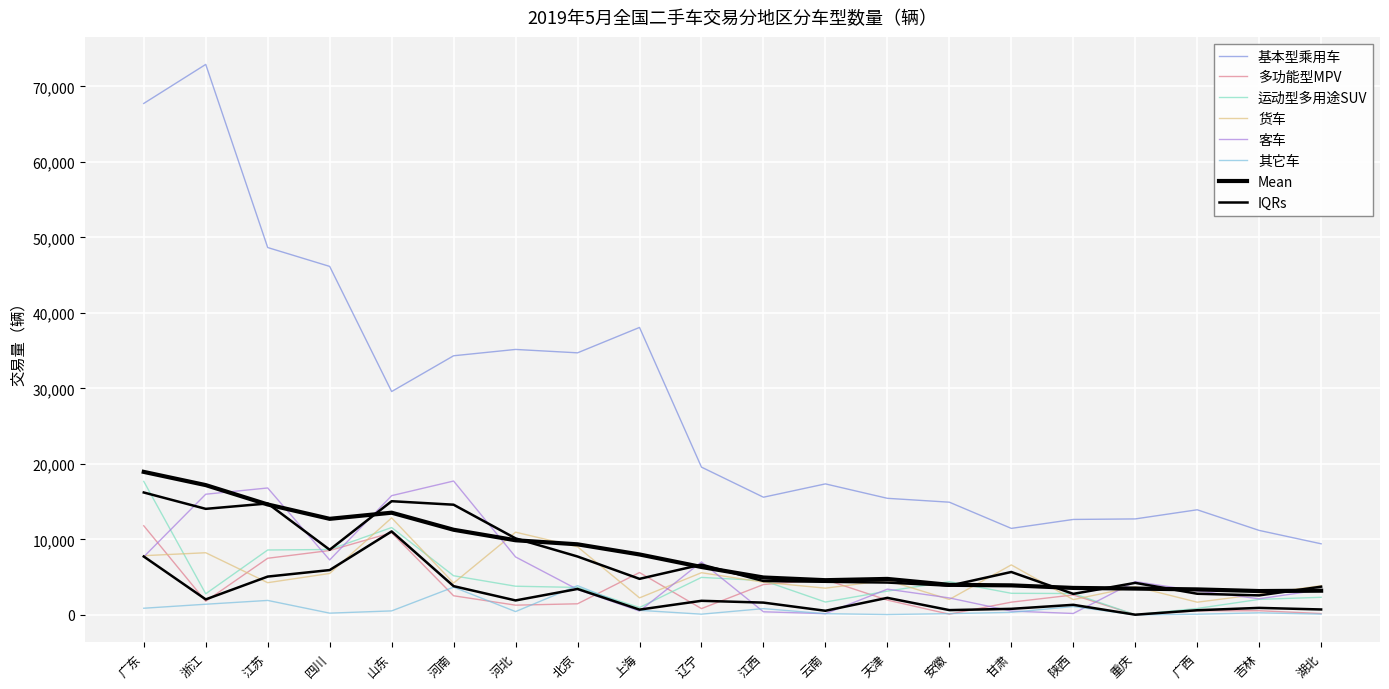

In 运动型多用途SUV, how many points are lower than both neighbors (excluding endpoints)?

4